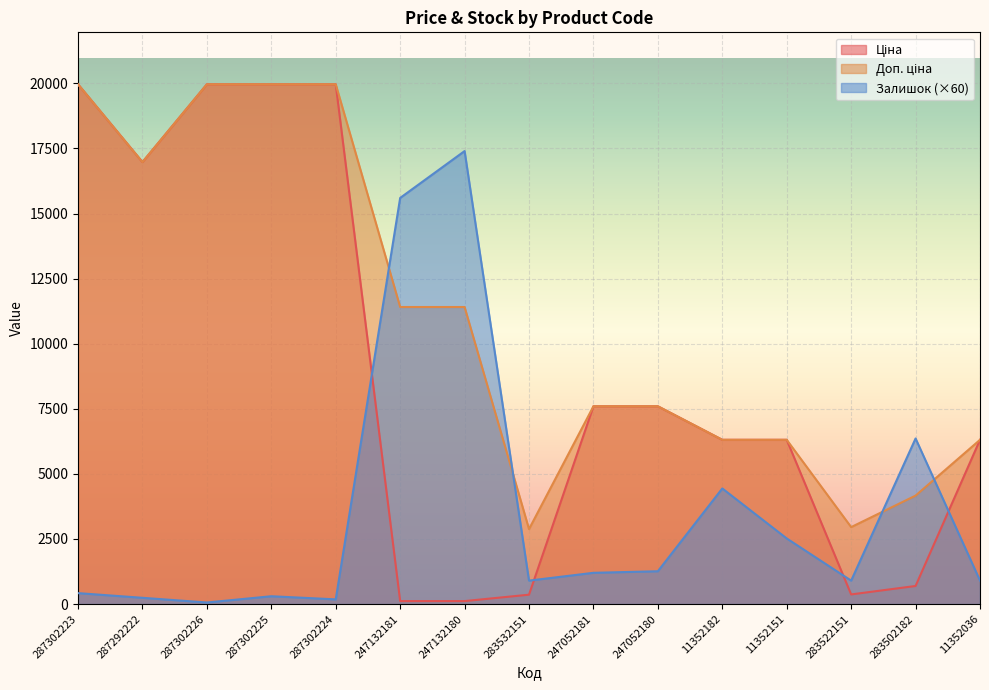

True or false: Доп. ціна has a value of 1922.5 at 11352036.

False